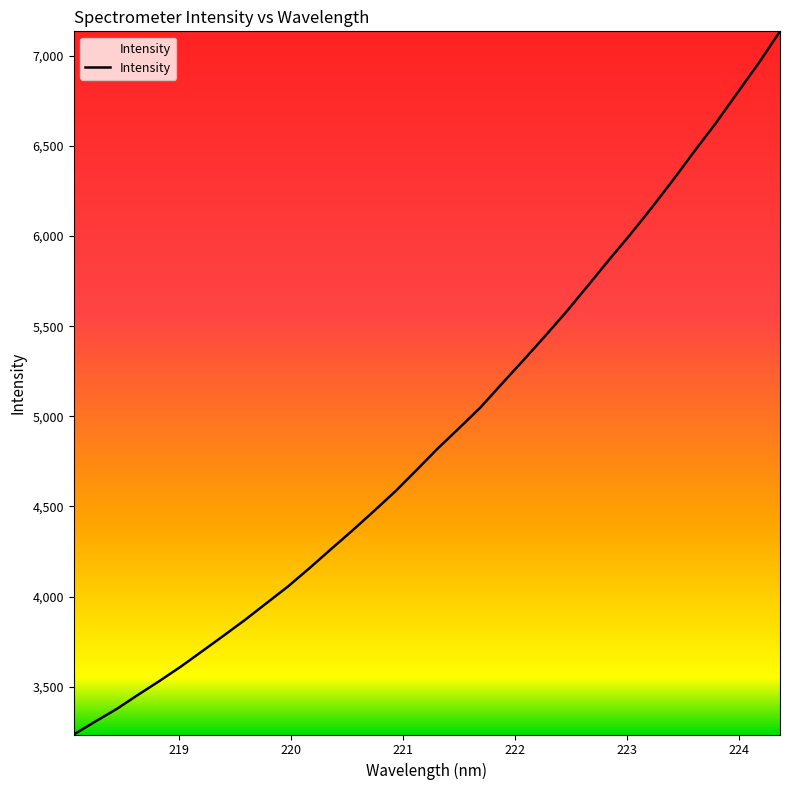

What is the difference between the maximum and minimum values?

3902.3